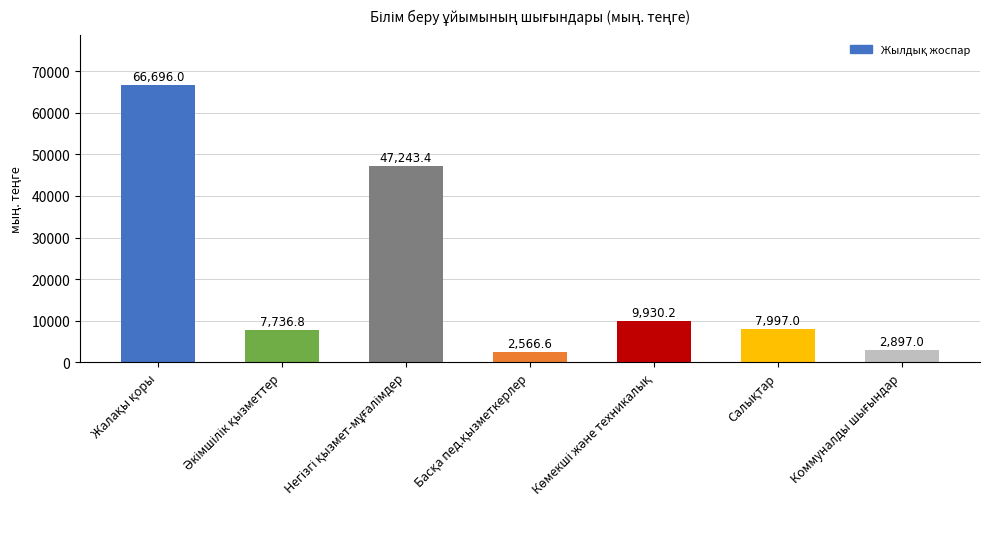

What is the greatest value displayed?

66696.0